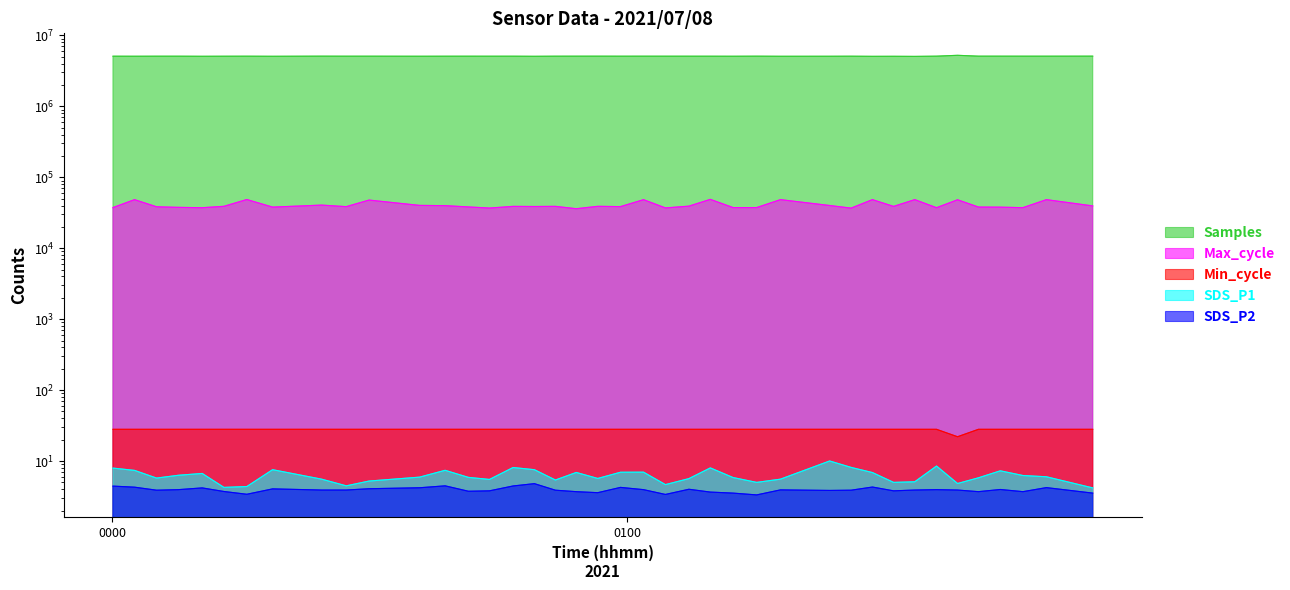

What position from the left is 0100?

2